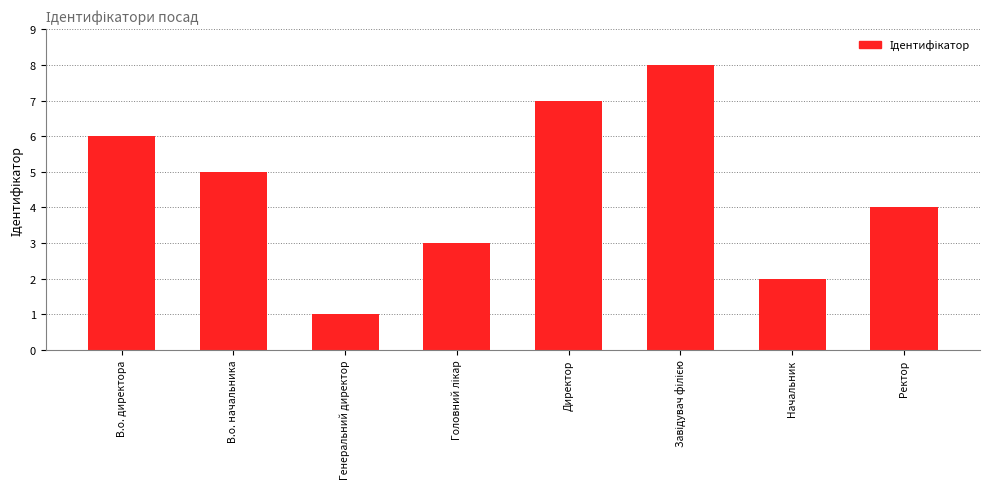

How many data points are less than 5?

4